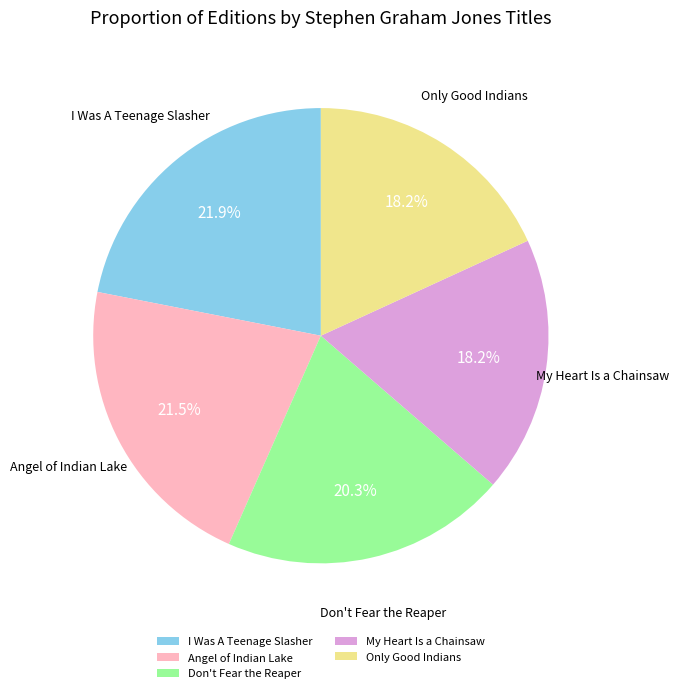

Count the number of slices in the pie.

5